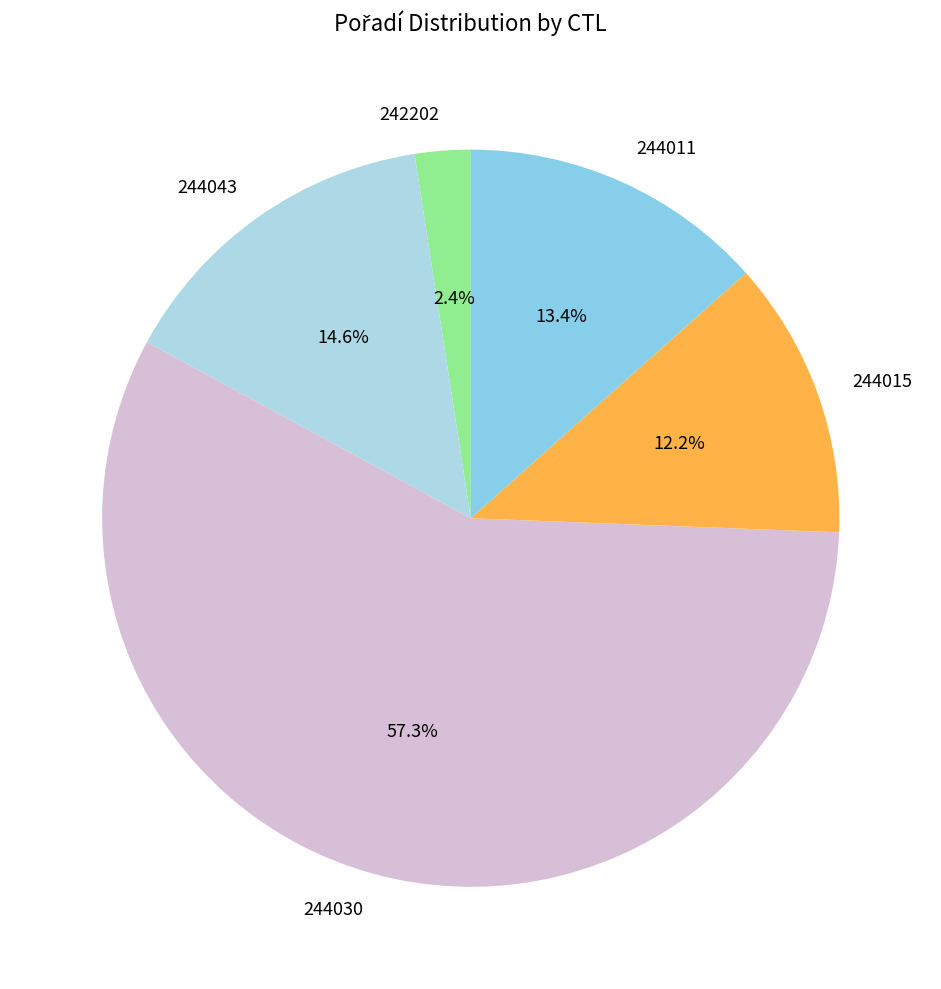

Rank the categories by value from highest to lowest.

244030, 244043, 244011, 244015, 242202